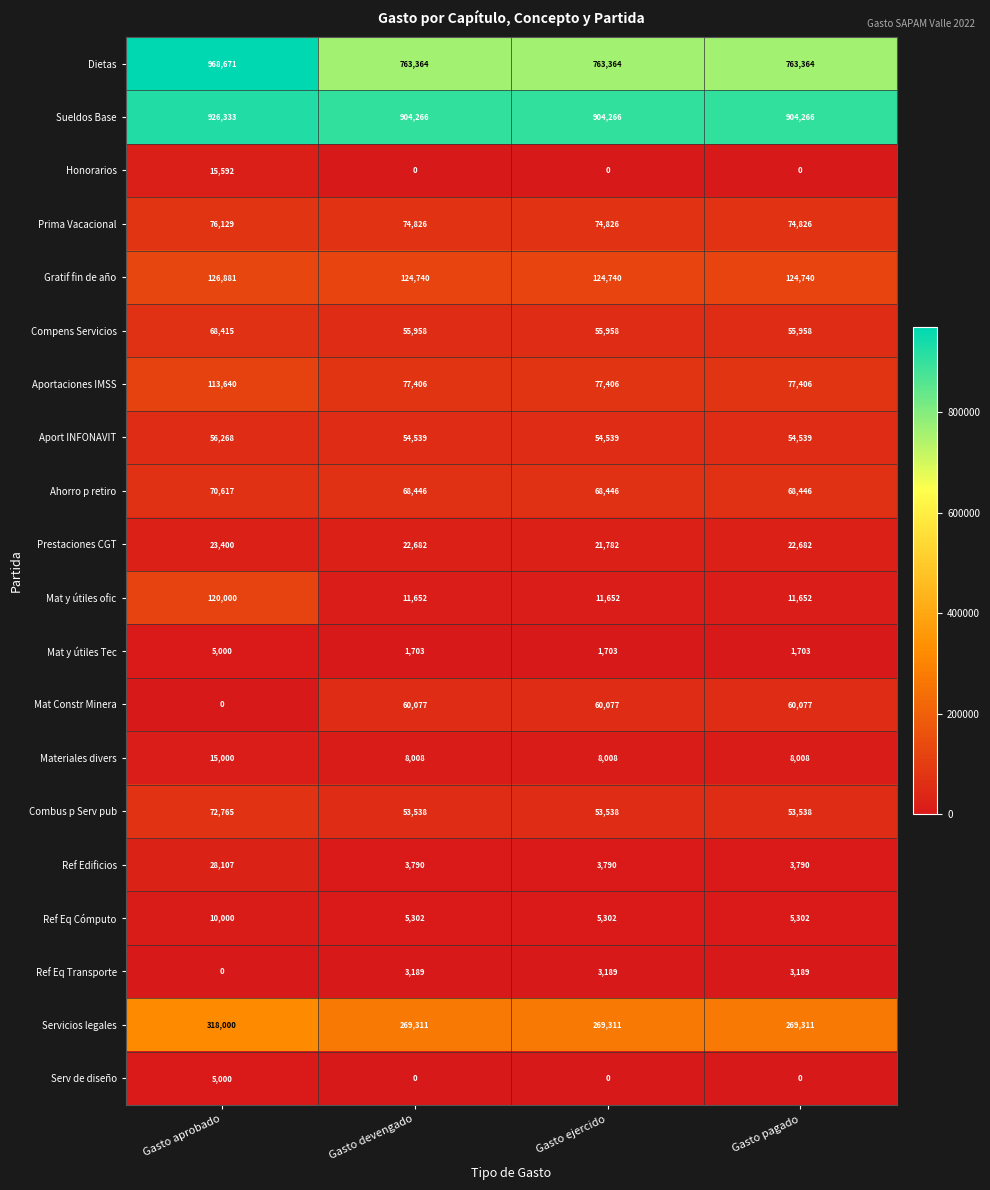

Which series has the largest total across all categories?

Sueldos Base